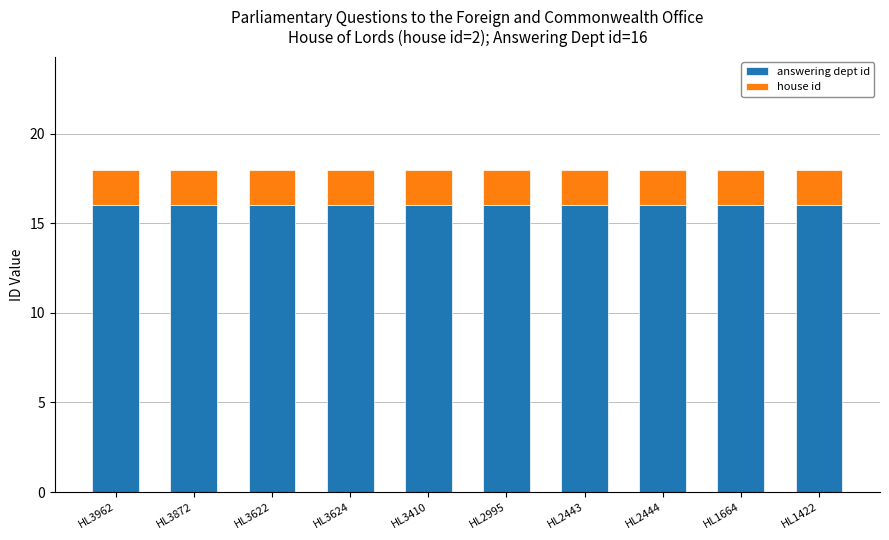

What is the lowest value of the answering dept id series?

16